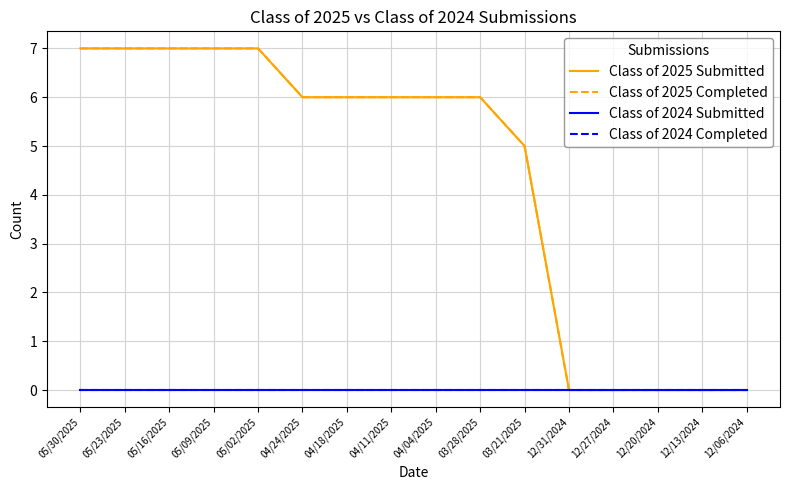

Is this an area chart (filled region under the line)?

No